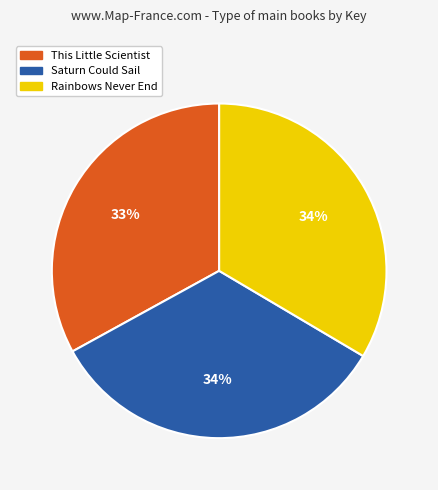

Which slice is the smallest?

This Little Scientist